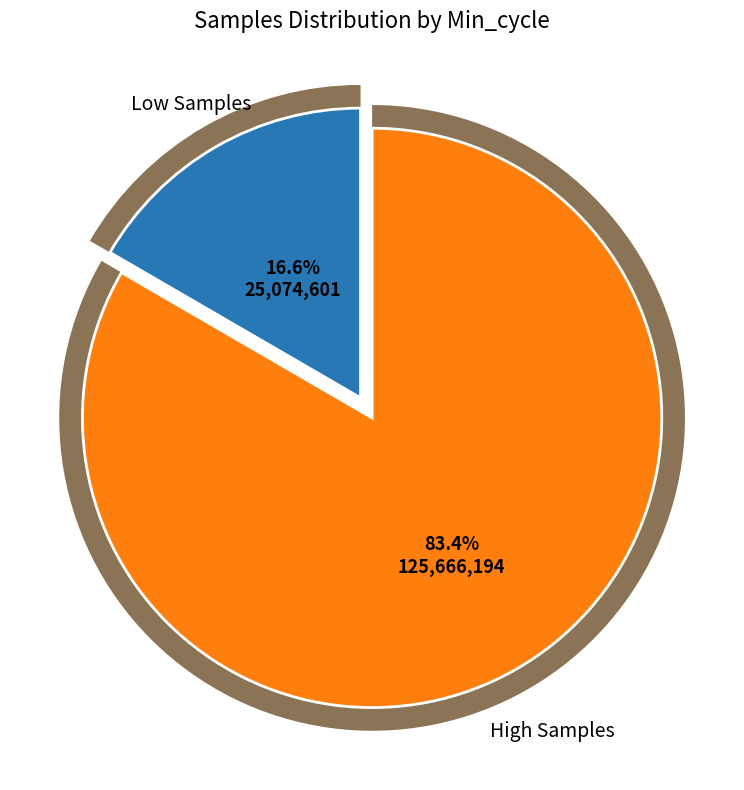

Between 10 and 22, which is larger?

22